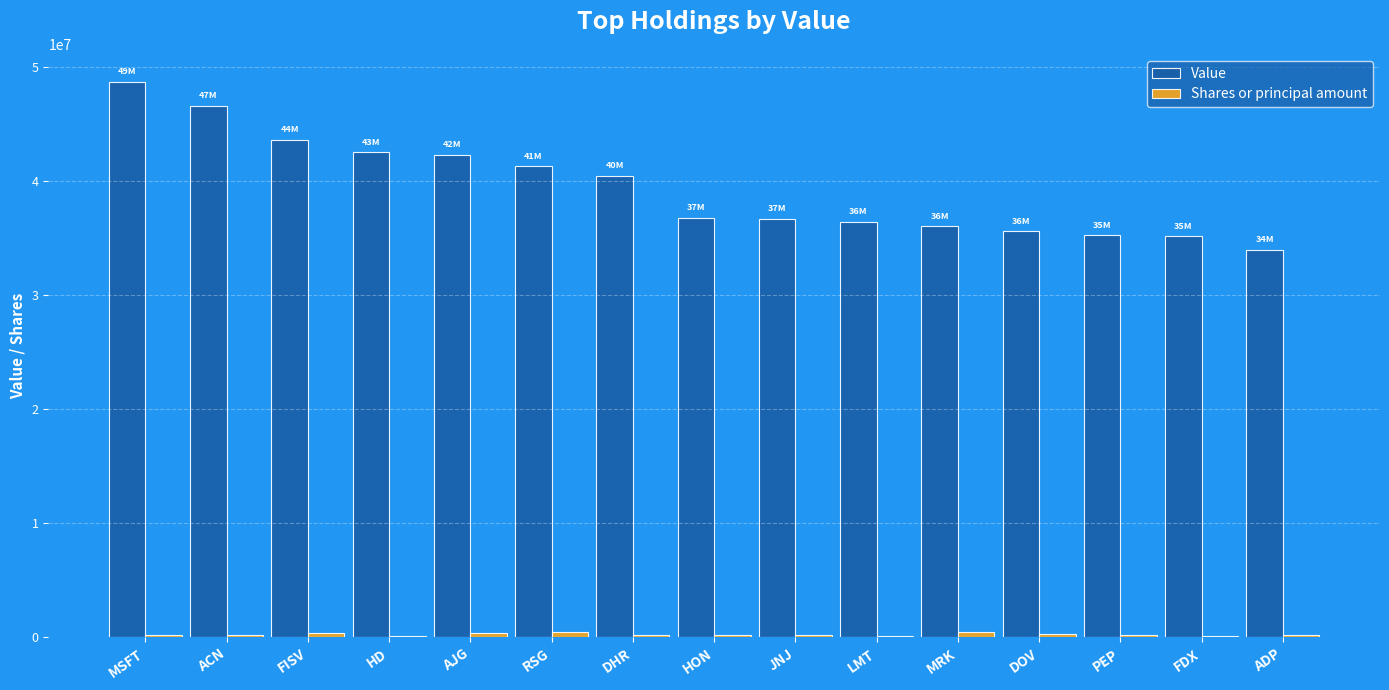

What is the sum of all Value values?

591603000